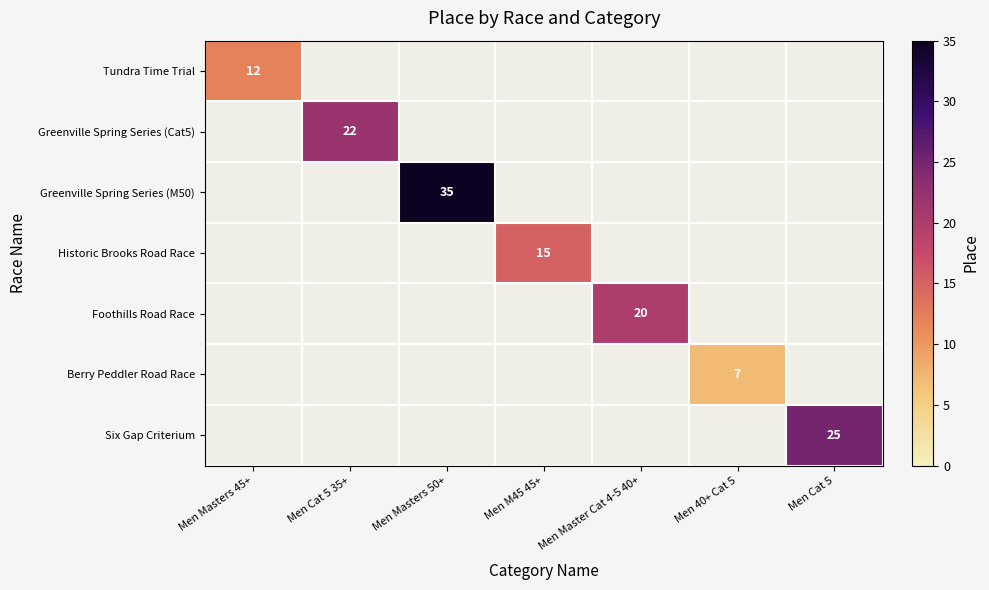

Is it true that Berry Peddler Road Race equals 12 at Men 40+ Cat 5?

False